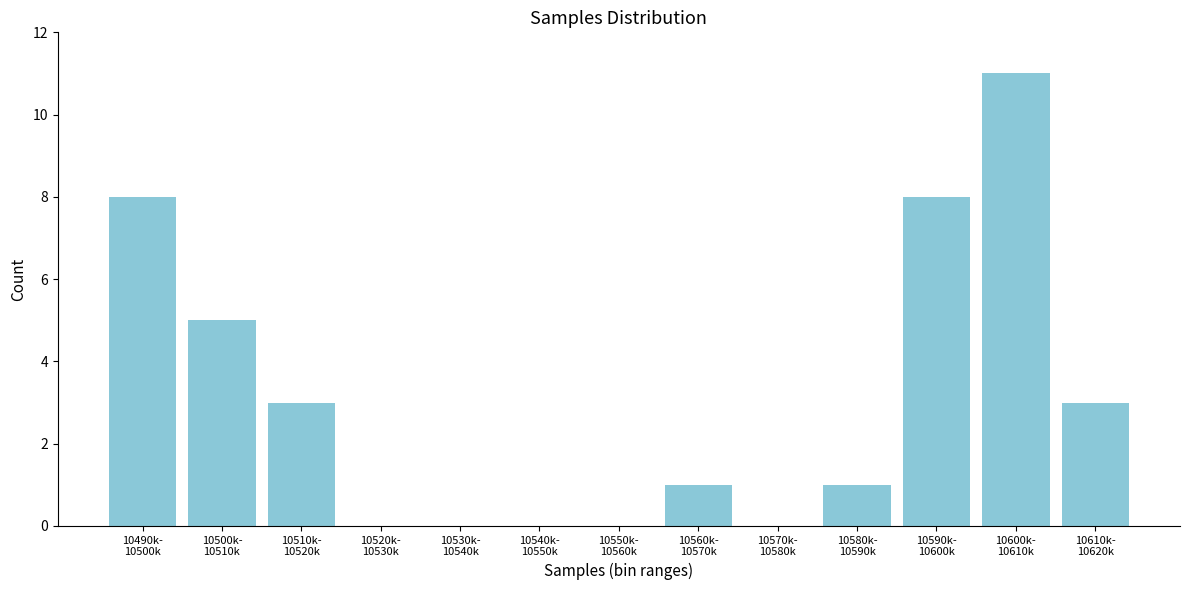

What is the greatest value displayed?

11